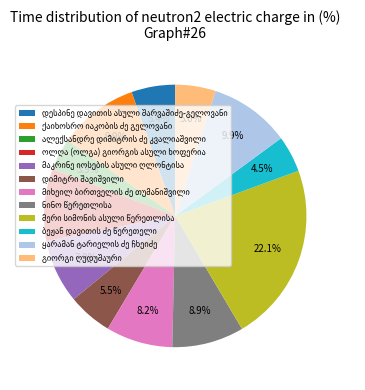

Does any single category account for the majority?

No